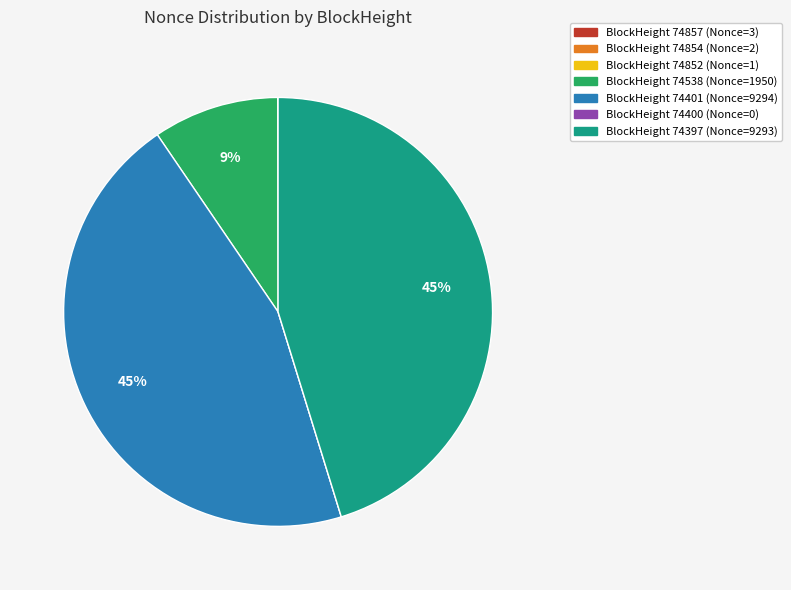

Is there any slice that represents more than half of the pie?

No